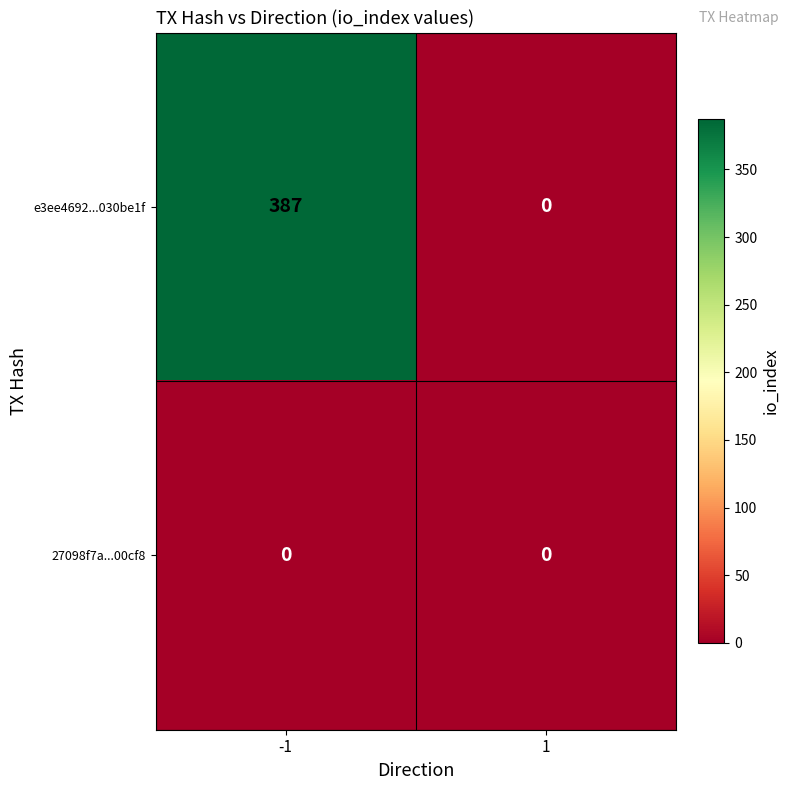

Count the number of categories in the chart.

2